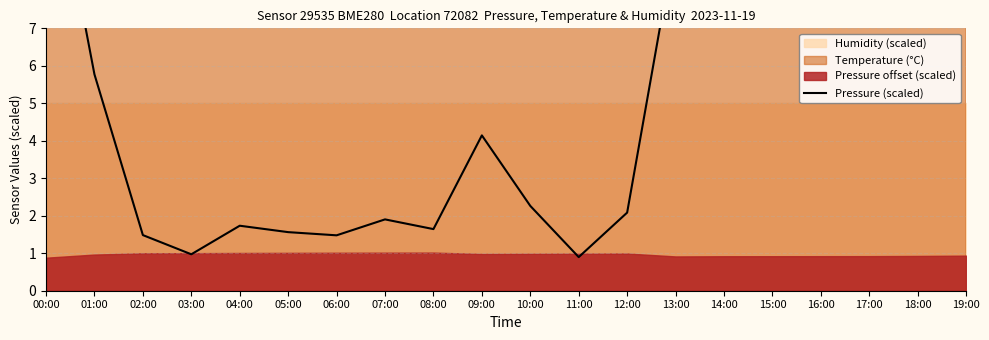

How many interior local valleys (lower than both neighbors) does the data have?

5